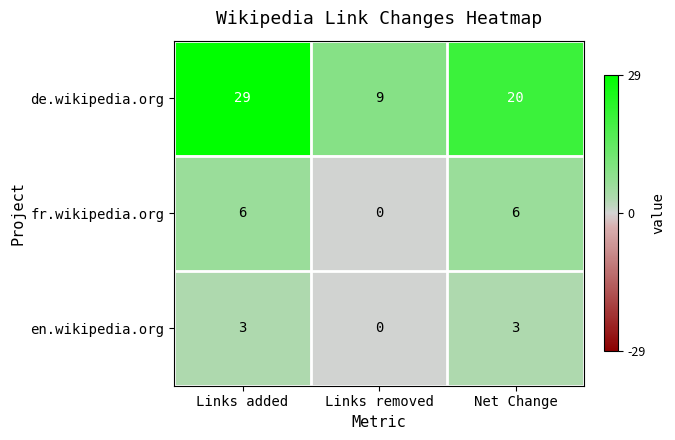

Is it true that fr.wikipedia.org equals 6 at Net Change?

True